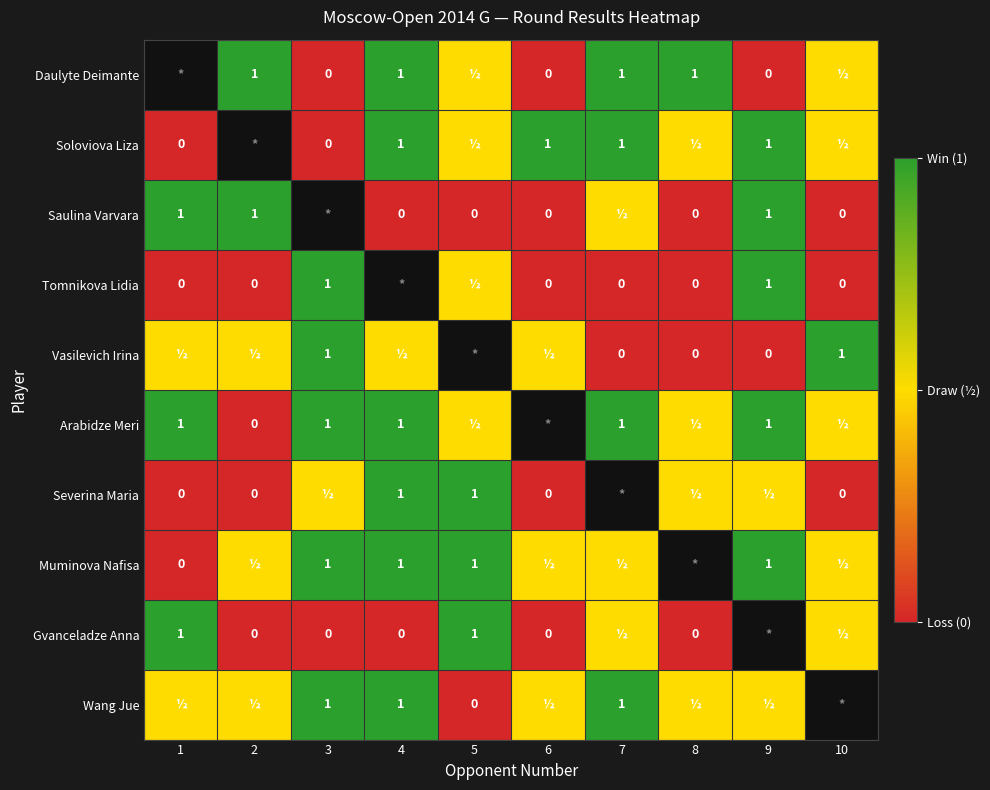

The value of Arabidze Meri at 3 is 0.6. True or false?

False